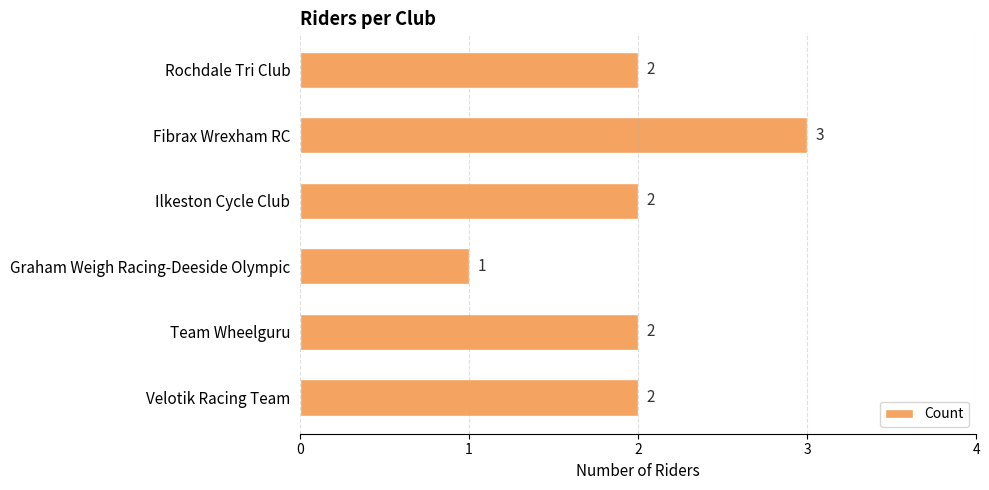

Are the bars horizontal?

Yes